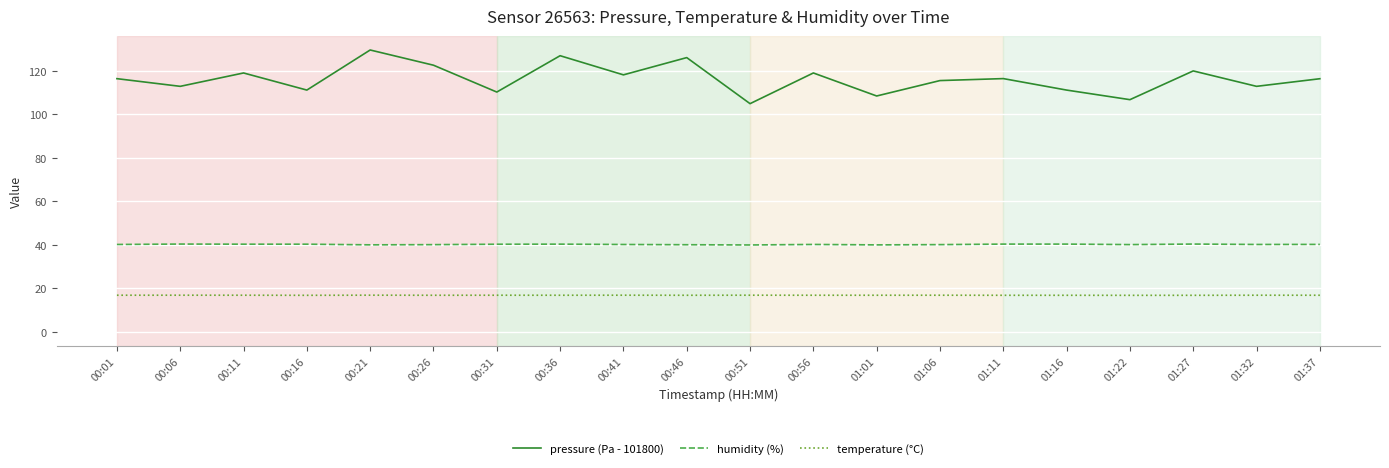

How many interior local peaks does the temperature (°C) series have?

7